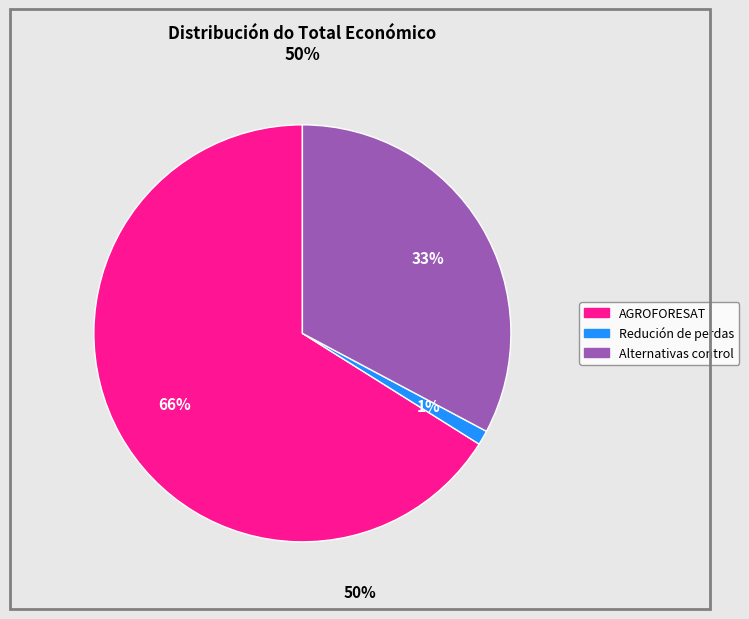

Between AGROFORESAT and Redución de perdas, which is larger?

AGROFORESAT